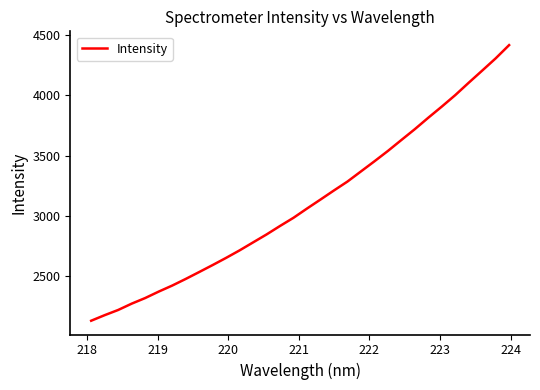

What is the difference between the maximum and minimum values?

2284.5